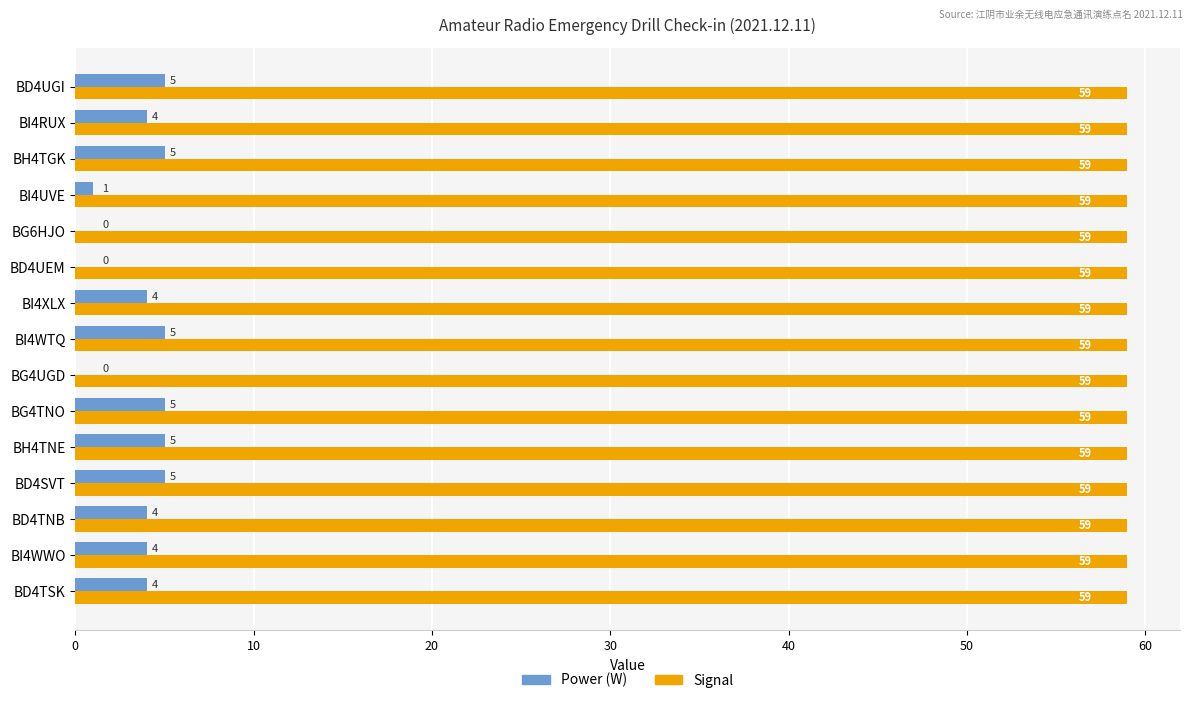

What are all the series names shown in the legend?

Power (W), Signal